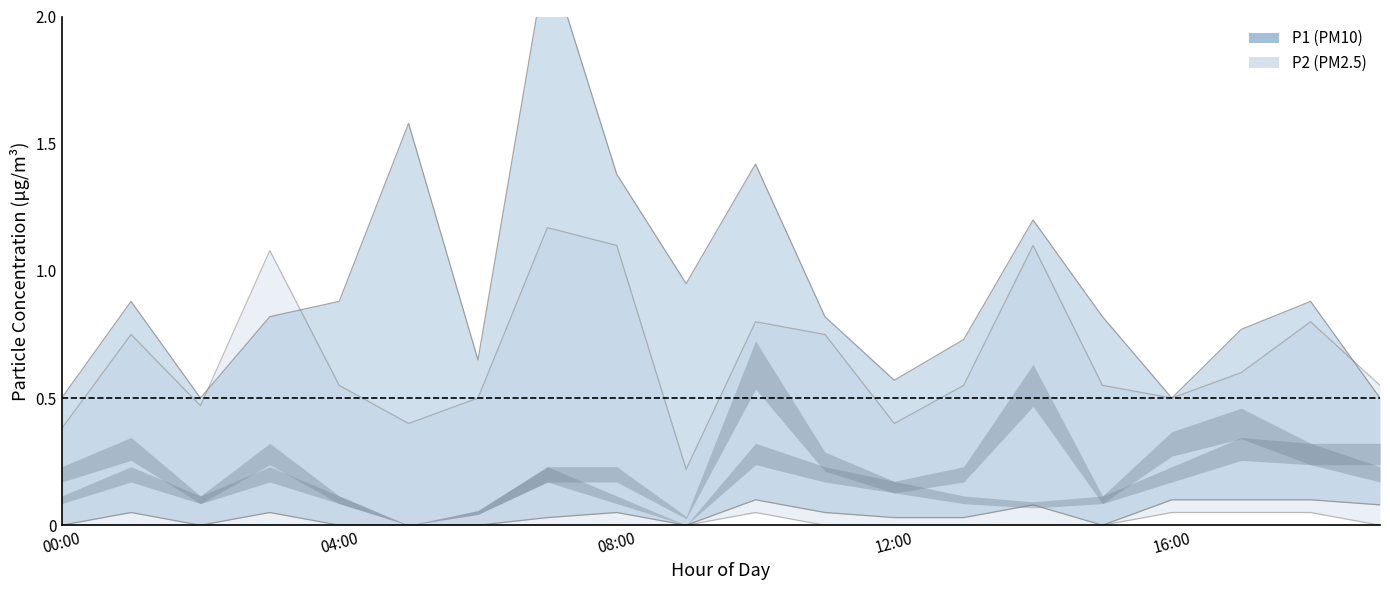

Which series has the largest total across all categories?

P1_upper